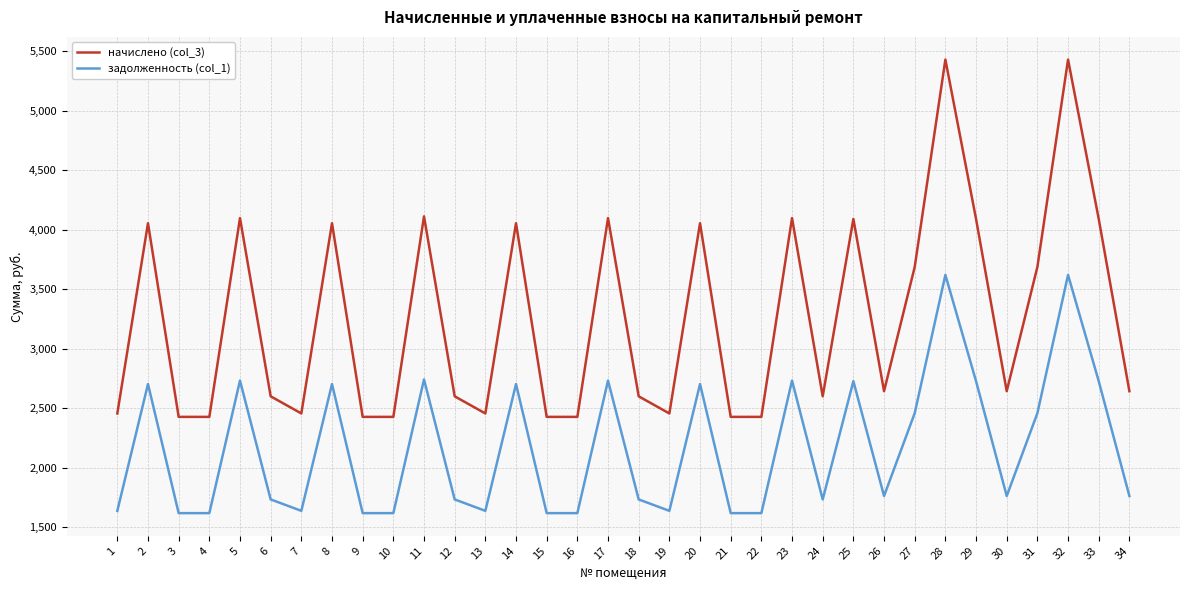

Rank the series by their maximum value, from lowest to highest.

задолженность (col_1), начислено (col_3)